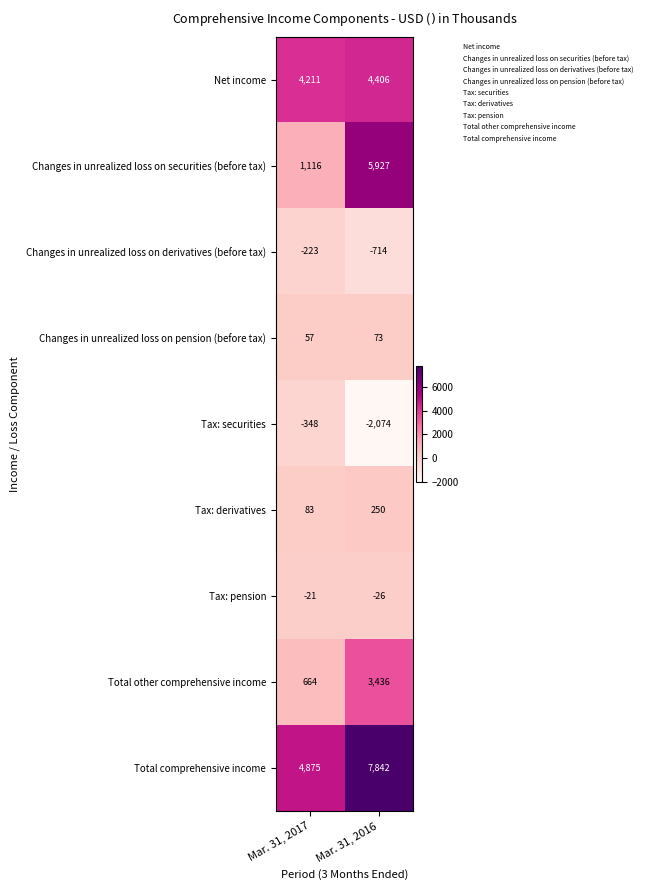

Rank the series by their maximum value, from lowest to highest.

Tax: securities, Changes in unrealized loss on derivatives (before tax), Tax: pension, Changes in unrealized loss on pension (before tax), Tax: derivatives, Total other comprehensive income, Net income, Changes in unrealized loss on securities (before tax), Total comprehensive income